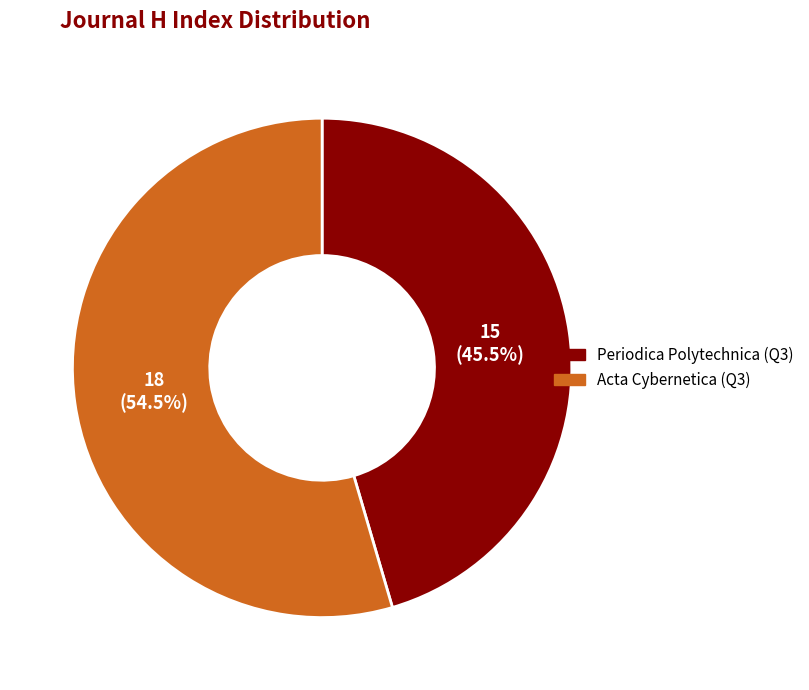

Which category accounts for the majority?

Acta Cybernetica